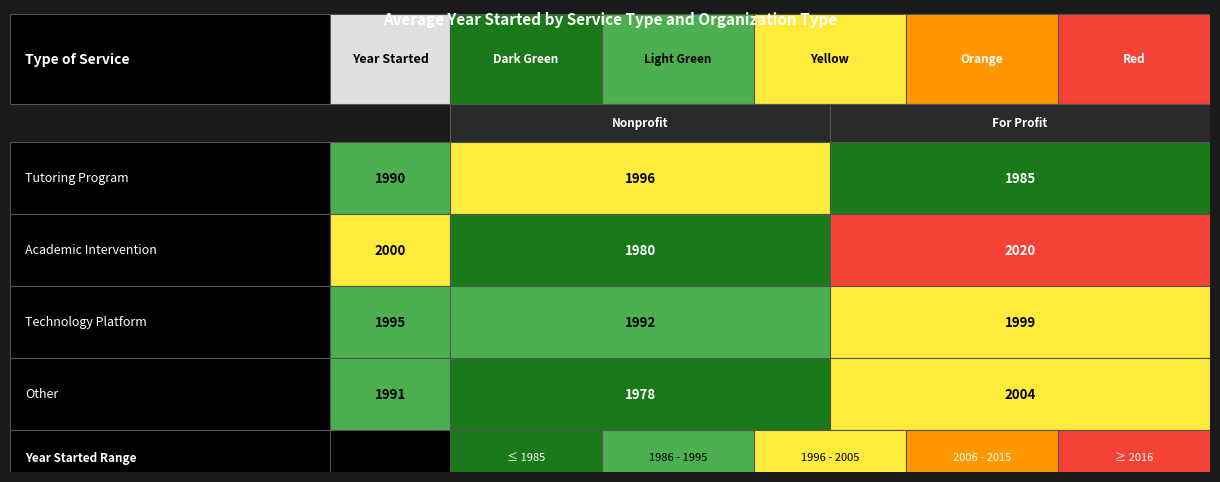

What value does the Academic Intervention series have at Nonprofit, to the nearest 5?

1980